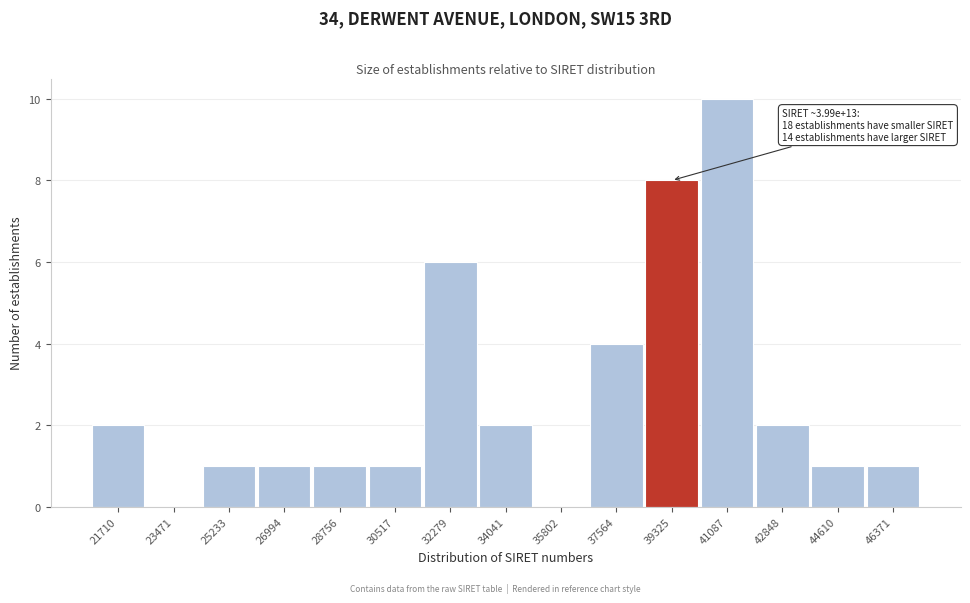

Reading right to left, transcribe all the data shown in this chart.

46371=1	44610=1	42848=2	41087=10	39325=8	37564=4	35802=0	34041=2	32279=6	30517=1	28756=1	26994=1	25233=1	23471=0	21710=2